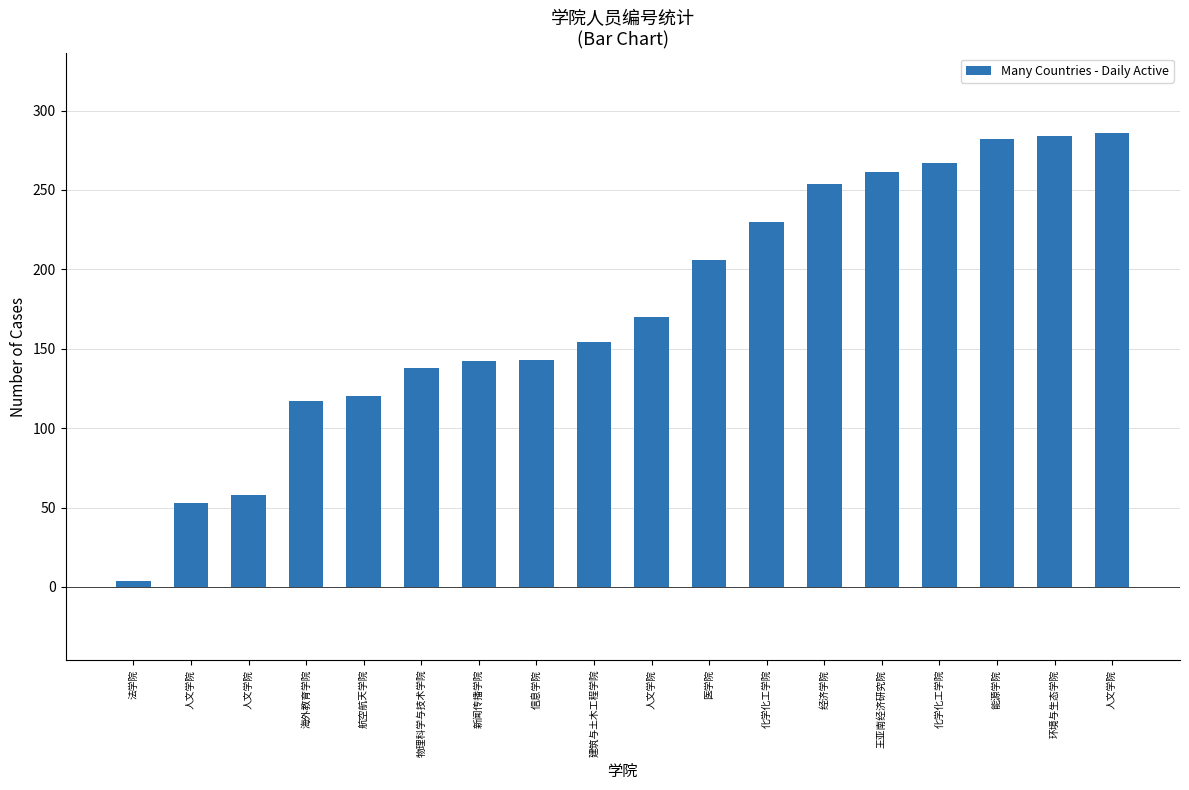

The value at 法学院 is 4. True or false?

True